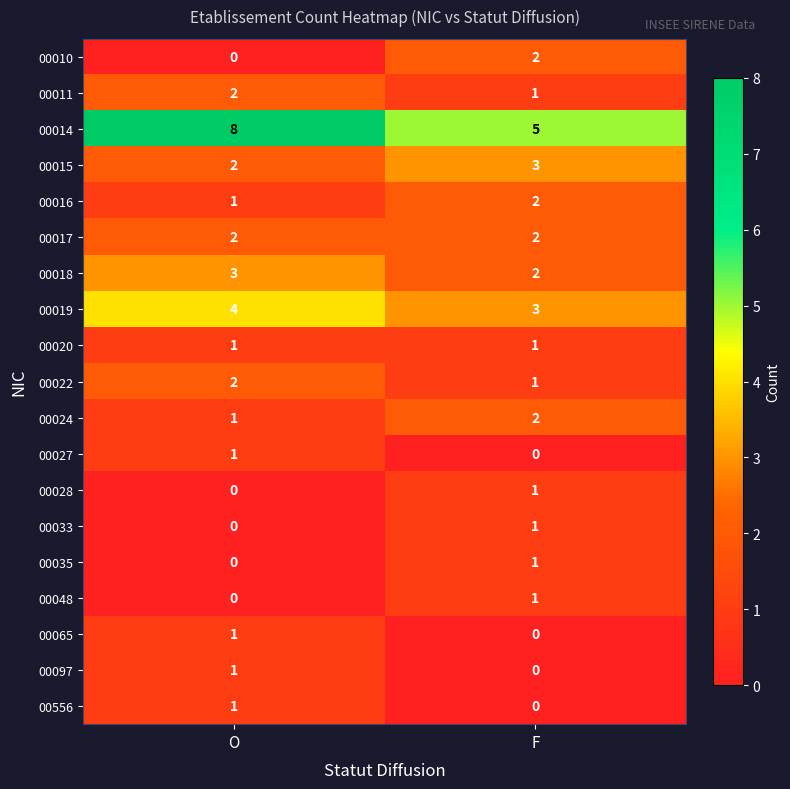

The value of 00010 at F is 2. True or false?

True